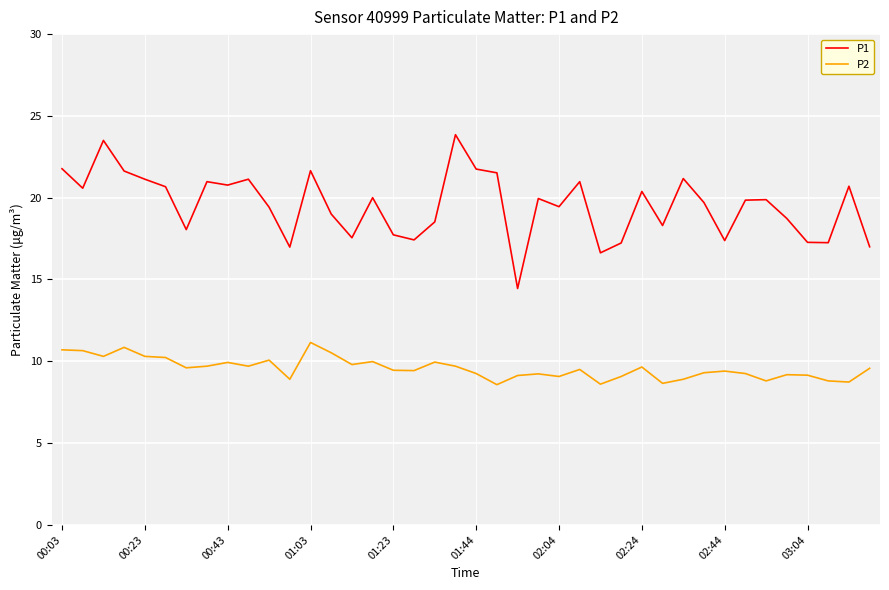

Which series has the largest range (max minus min)?

P1